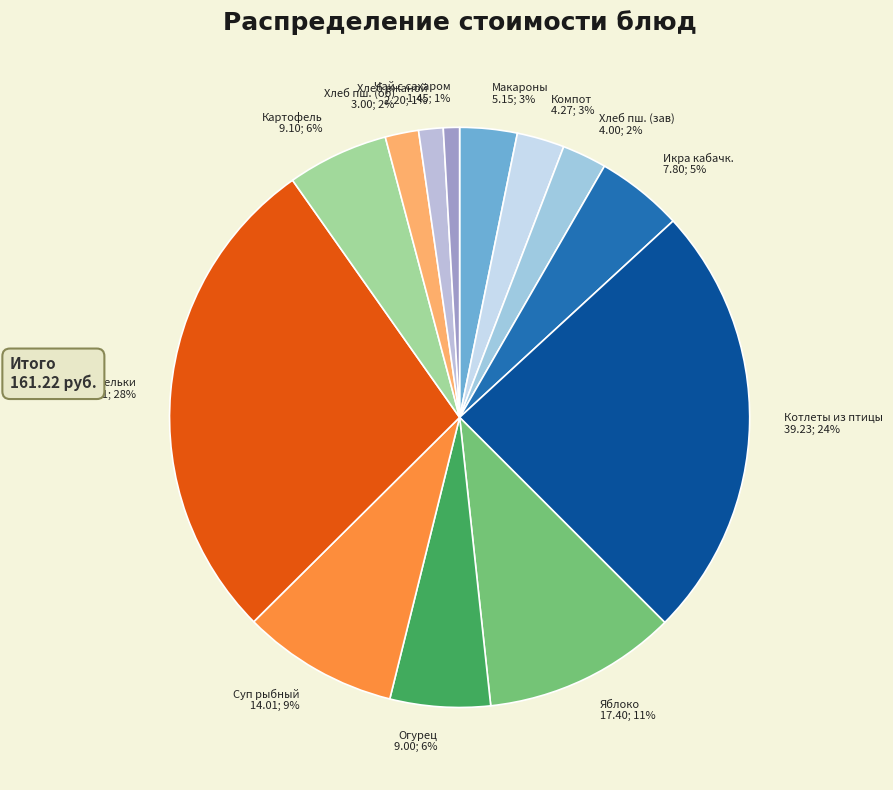

The Яблоко 17.40; 11% slice represents 11% of the pie. True or false?

True